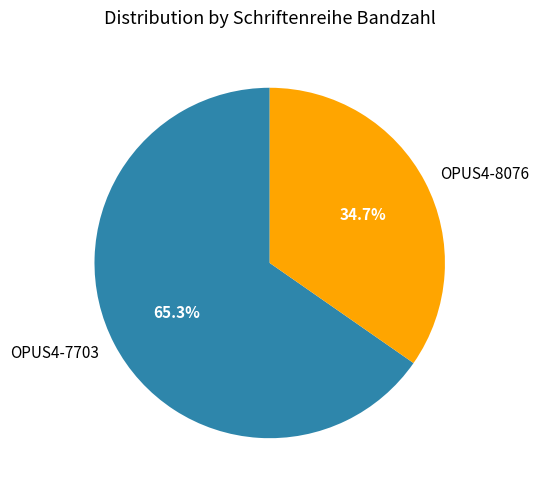

Is OPUS4-8076 the majority of the pie?

No